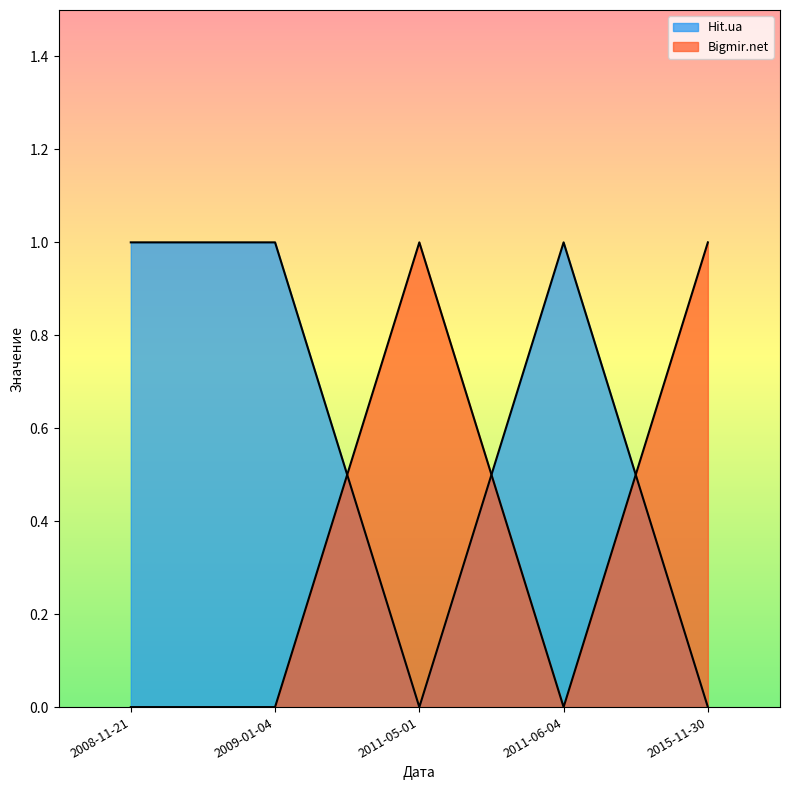

Which series has the largest total across all categories?

Hit.ua